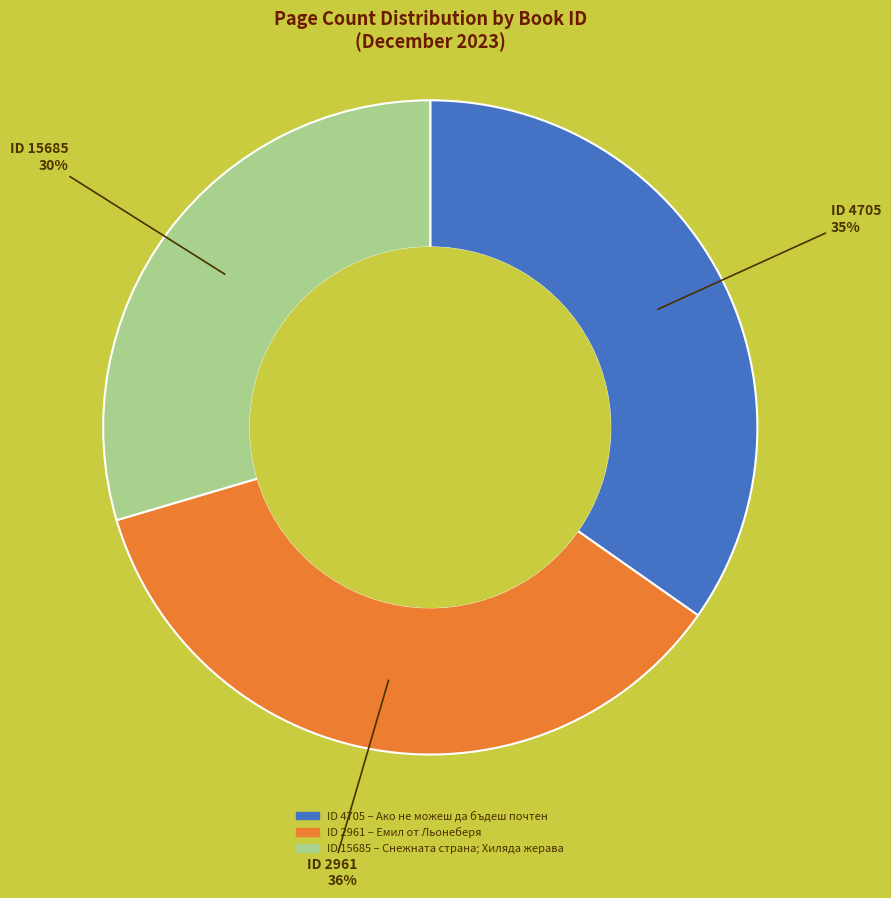

To the nearest percent, what is the average slice percentage?

33%